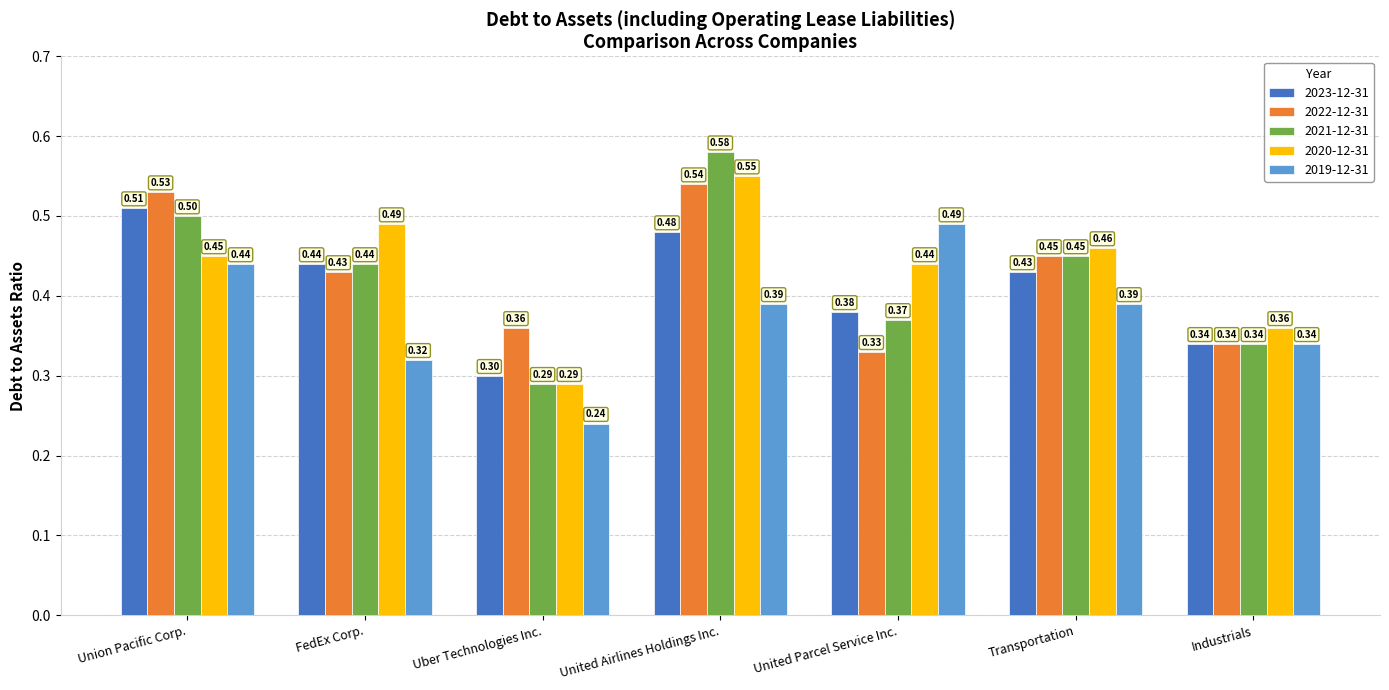

What is the difference between the highest and lowest values at Union Pacific Corp.?

0.1